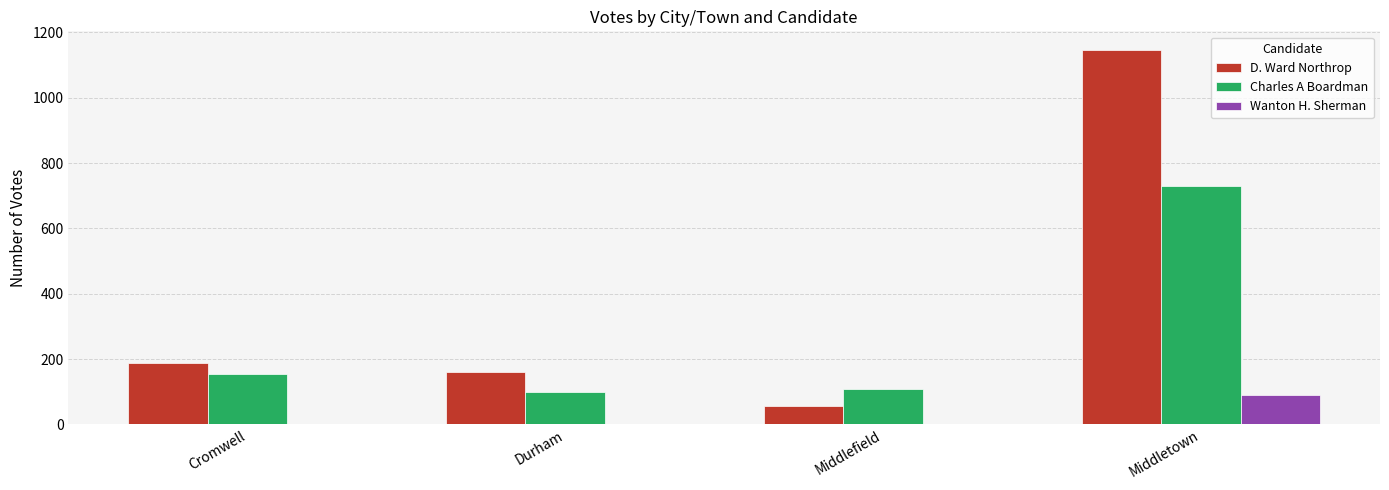

Which series has the widest spread of values?

D. Ward Northrop